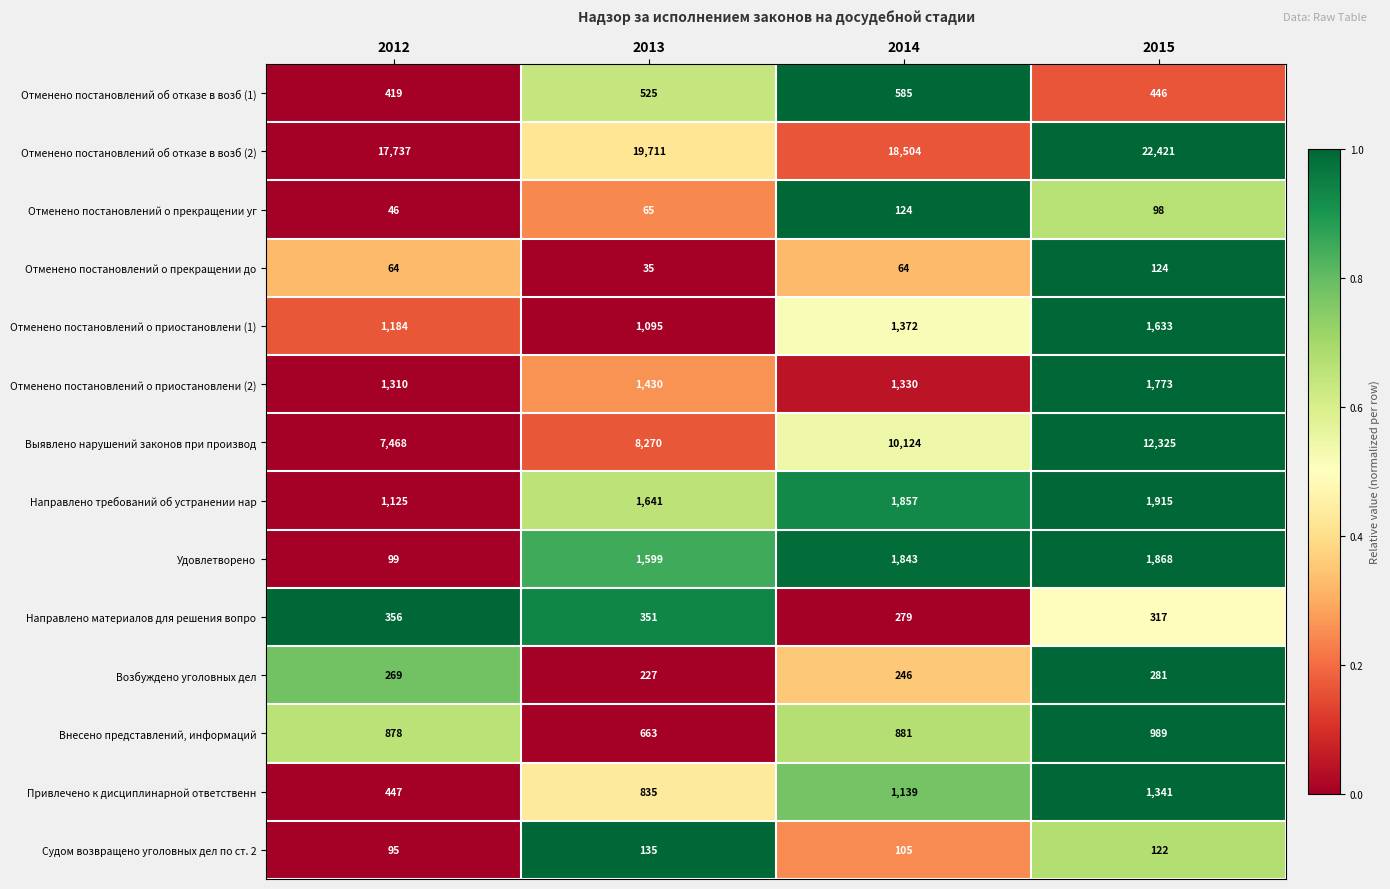

Which series has the largest total across all categories?

Отменено постановлений об отказе в возб (2)